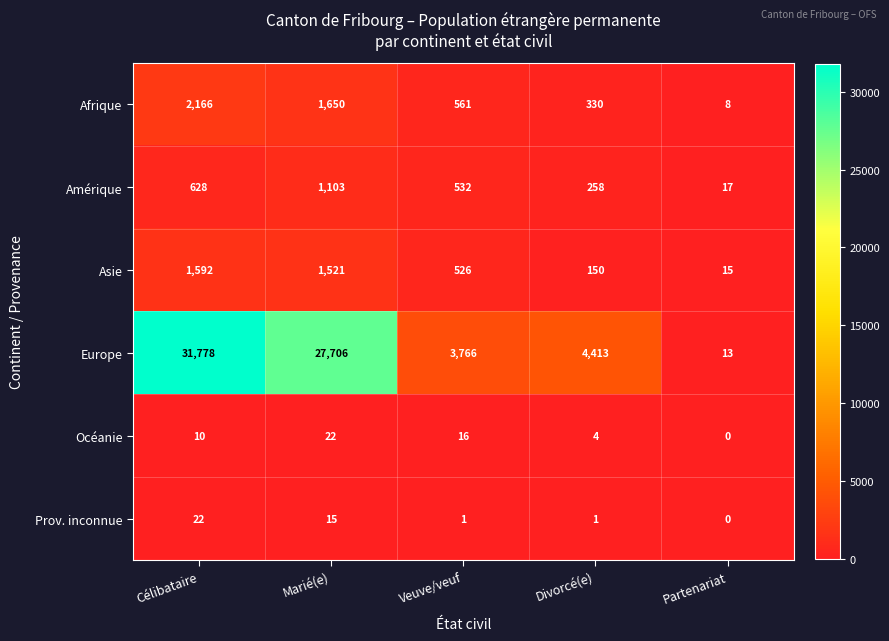

Reading left to right, extract all data points from this chart.

Afrique: 2166	1650	561	330	8
Amérique: 628	1103	532	258	17
Asie: 1592	1521	526	150	15
Europe: 31778	27706	3766	4413	13
Océanie: 10	22	16	4	0
Prov. inconnue: 22	15	1	1	0